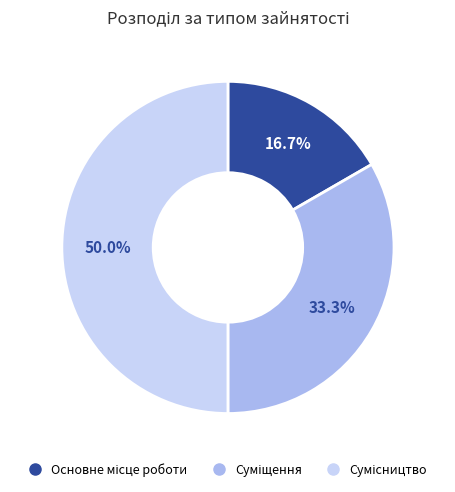

Which category has the biggest portion of the pie?

Сумісництво